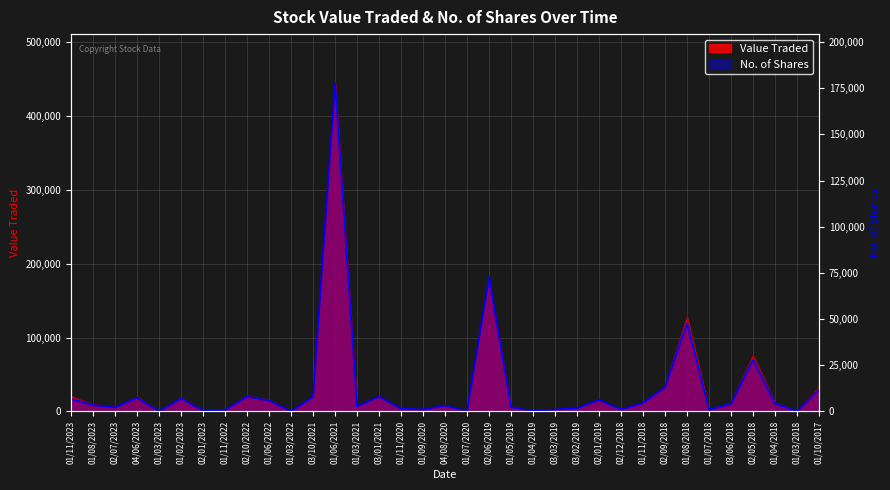

Rank the series by their average value, from lowest to highest.

No. of Shares, Value Traded